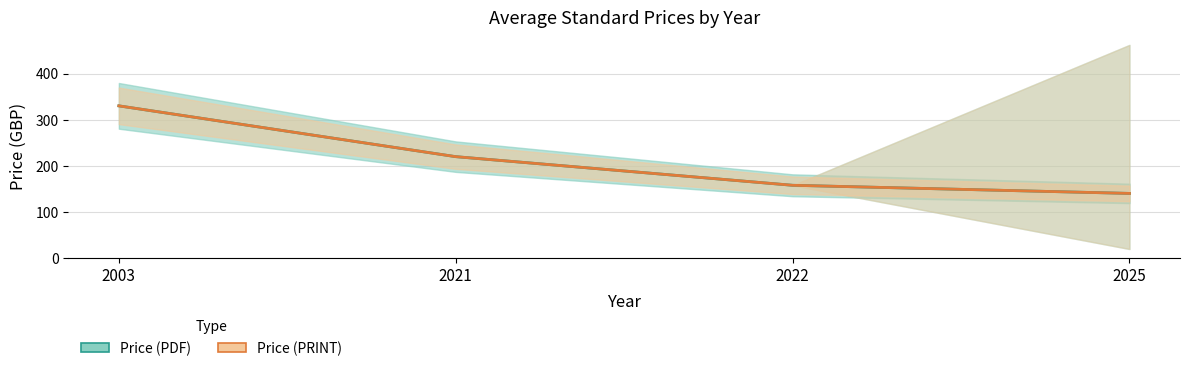

Rank the categories by Price (PDF) value from lowest to highest.

2025, 2022, 2021, 2003